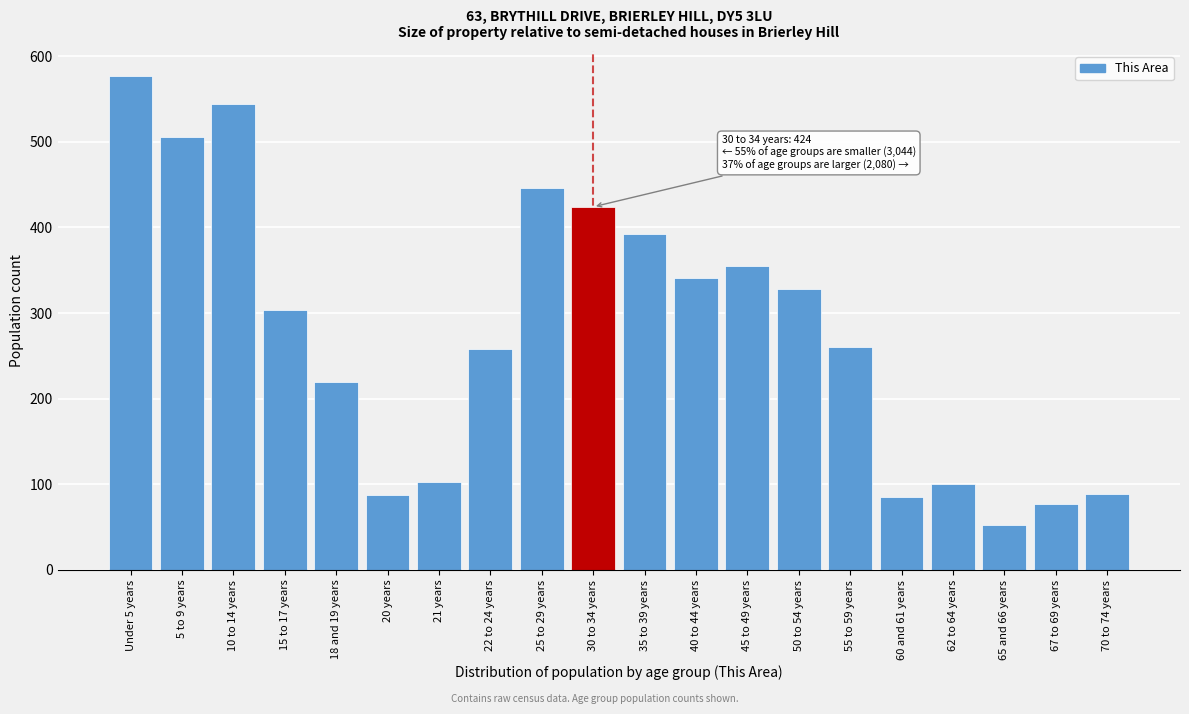

Which has a higher value, 55 to 59 years or 5 to 9 years?

5 to 9 years